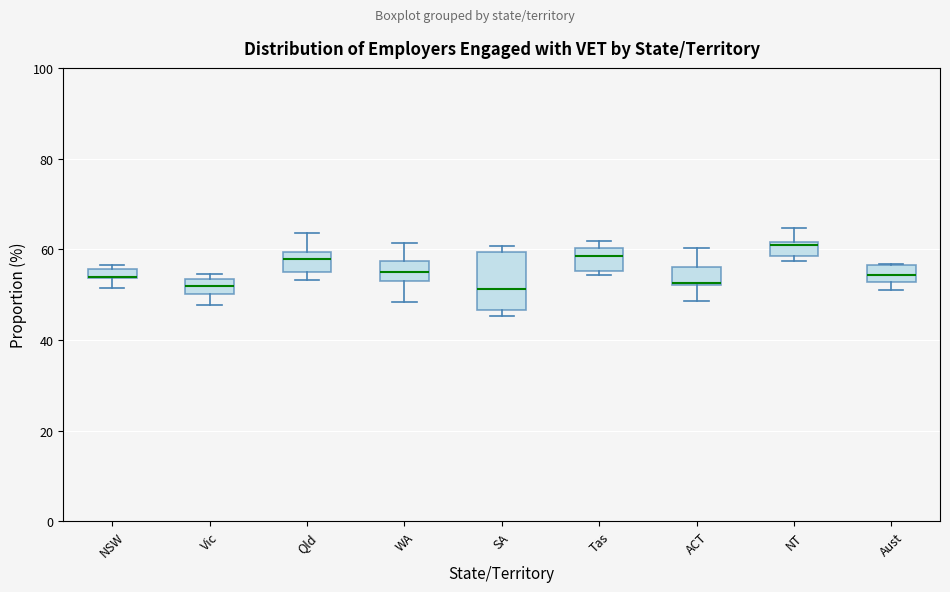

Where does the median line of the box for NT sit on the y-axis? The values are not printed on the chart, so give them approximately, as read against the axis.

60